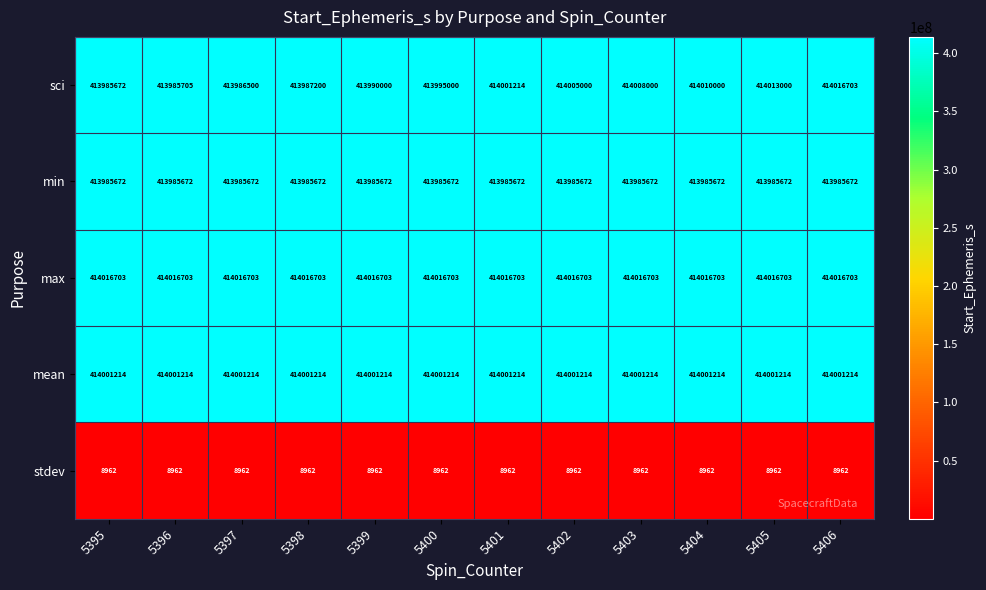

Rank the series at 5398 from highest to lowest value.

max, mean, sci, min, stdev